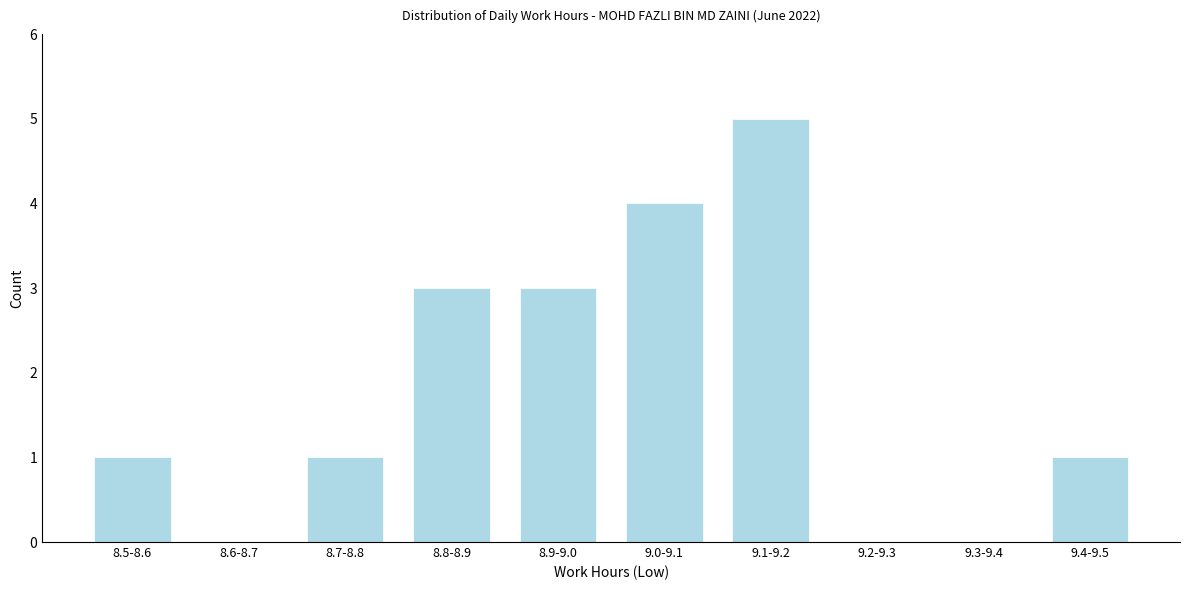

Reading right to left, list all the values displayed in this chart.

9.4-9.5=1	9.3-9.4=0	9.2-9.3=0	9.1-9.2=5	9.0-9.1=4	8.9-9.0=3	8.8-8.9=3	8.7-8.8=1	8.6-8.7=0	8.5-8.6=1